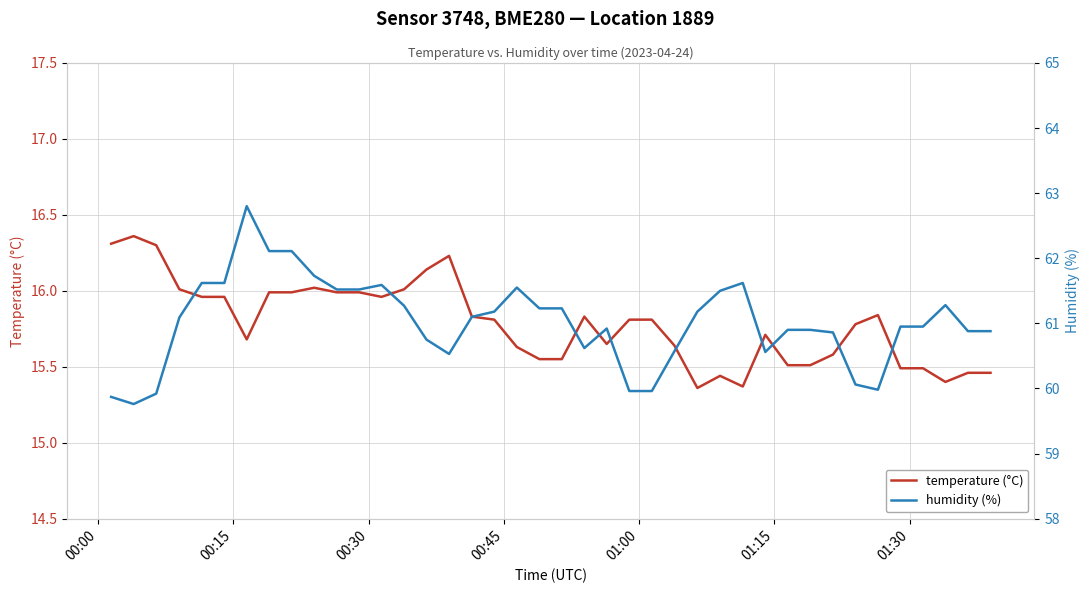

What is the difference between the second highest and minimum values in the temperature (°C) series?

0.9